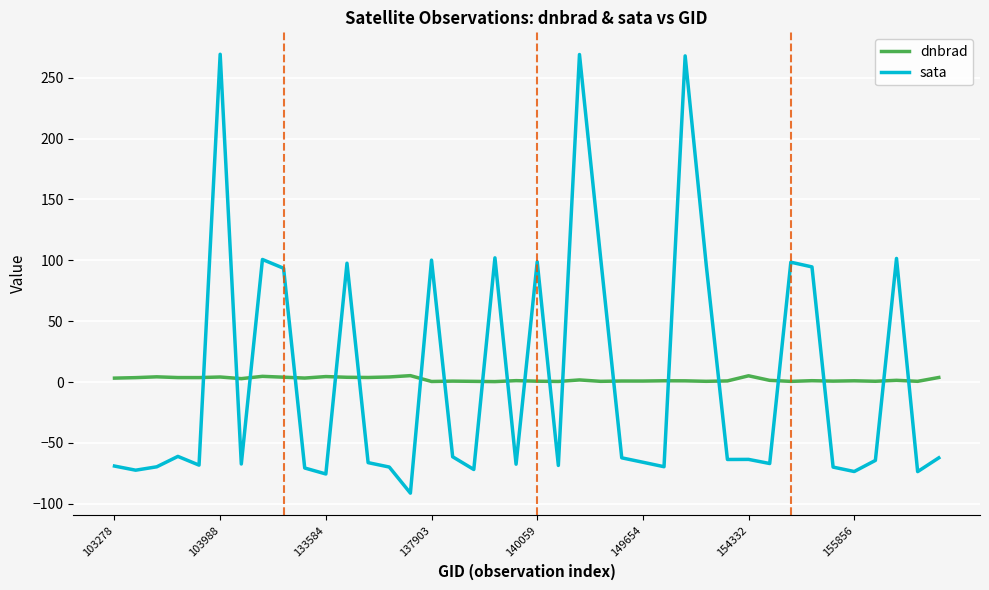

After their last crossing, which series has the higher values: dnbrad or sata?

dnbrad